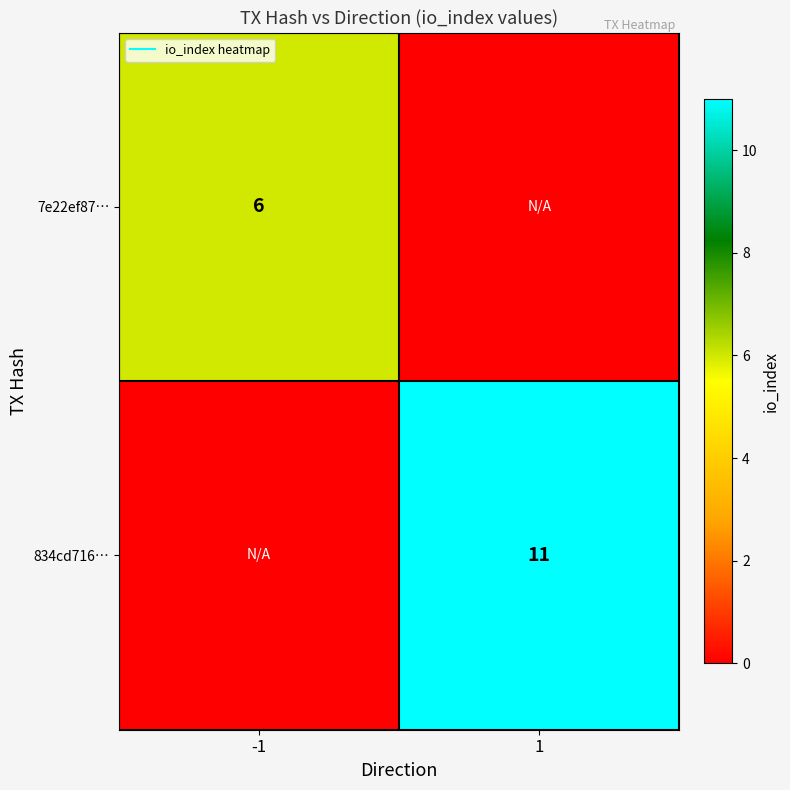

Rank the categories by 834cd716… value from lowest to highest.

-1, 1